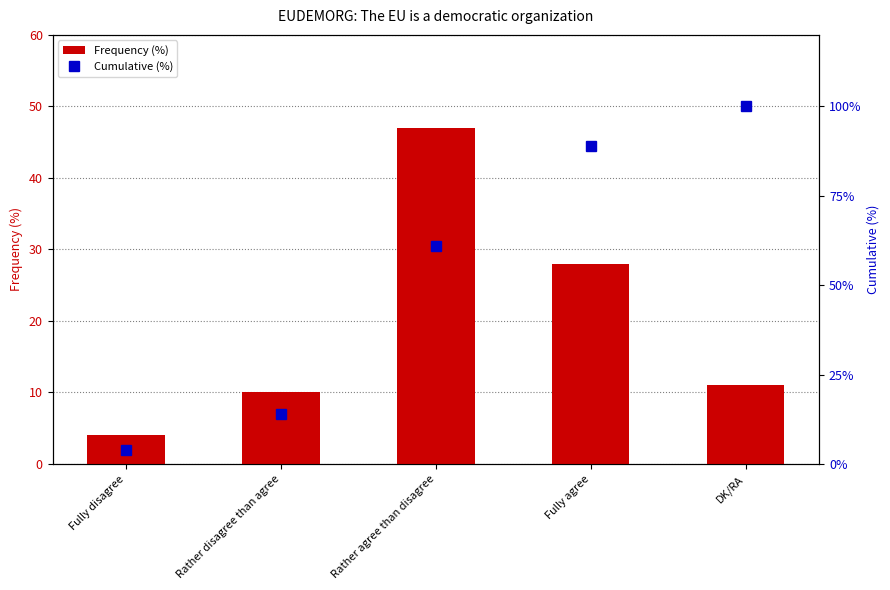

What is the difference between the maximum and minimum values in the Cumulative (%) series?

96